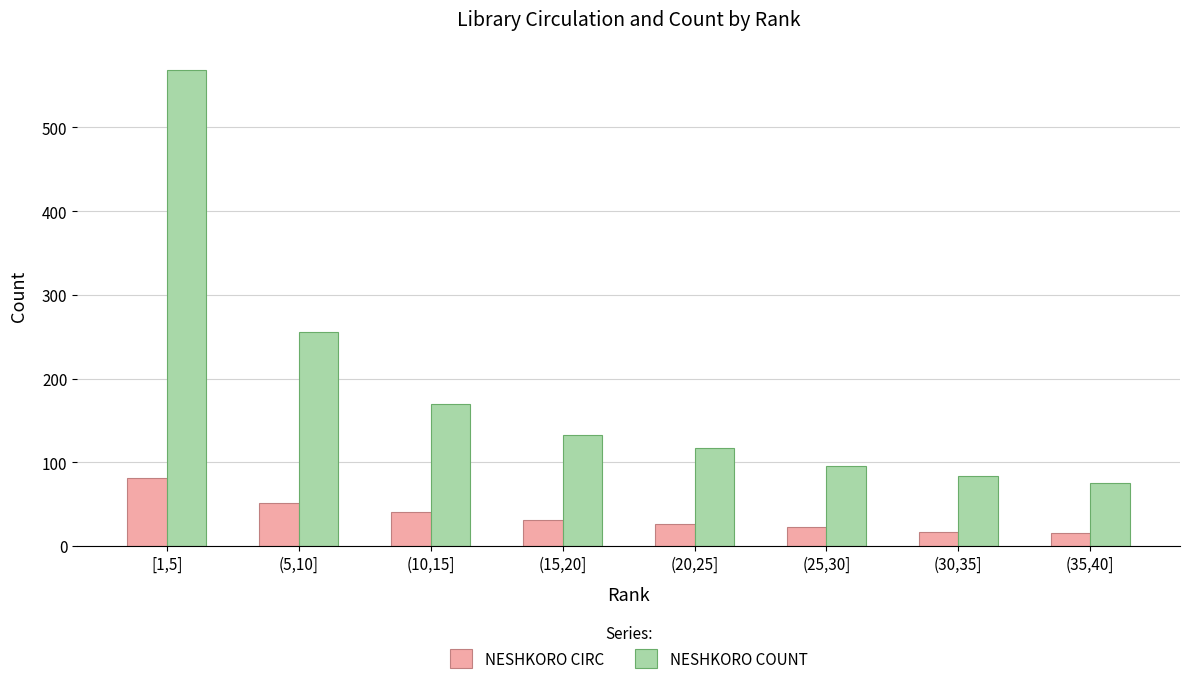

Is the value of NESHKORO CIRC at (25,30] greater than the value of NESHKORO COUNT at (5,10]?

No